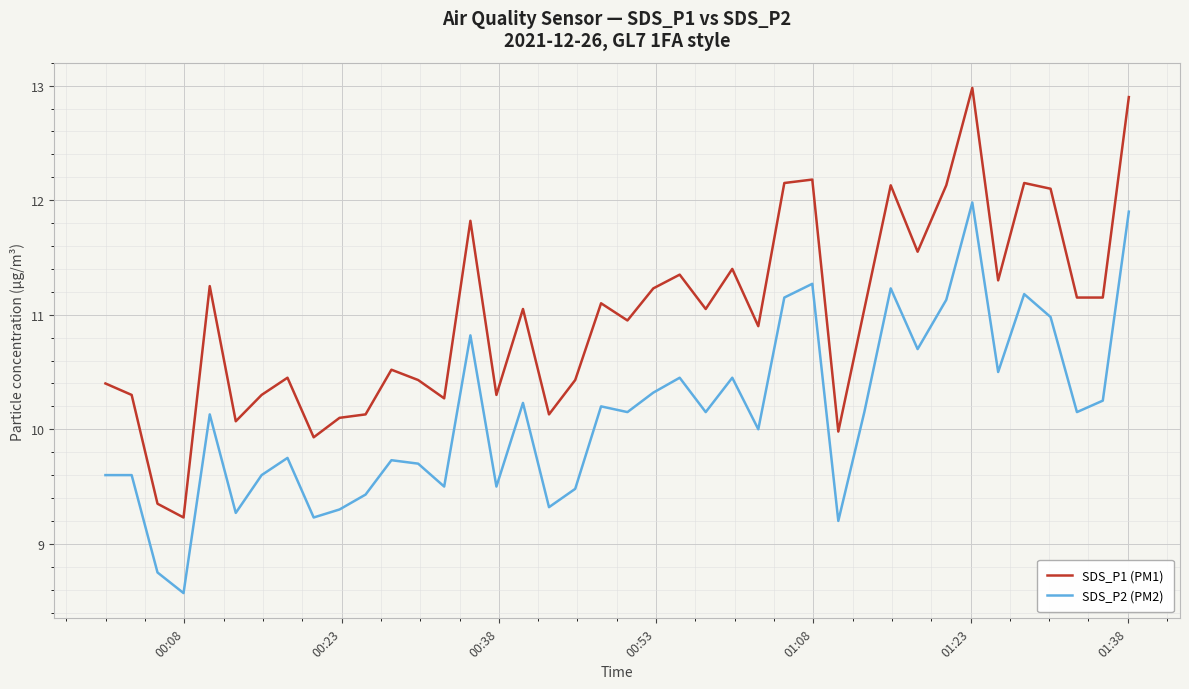

What is the lowest value of the SDS_P1 (PM1) series?

9.2